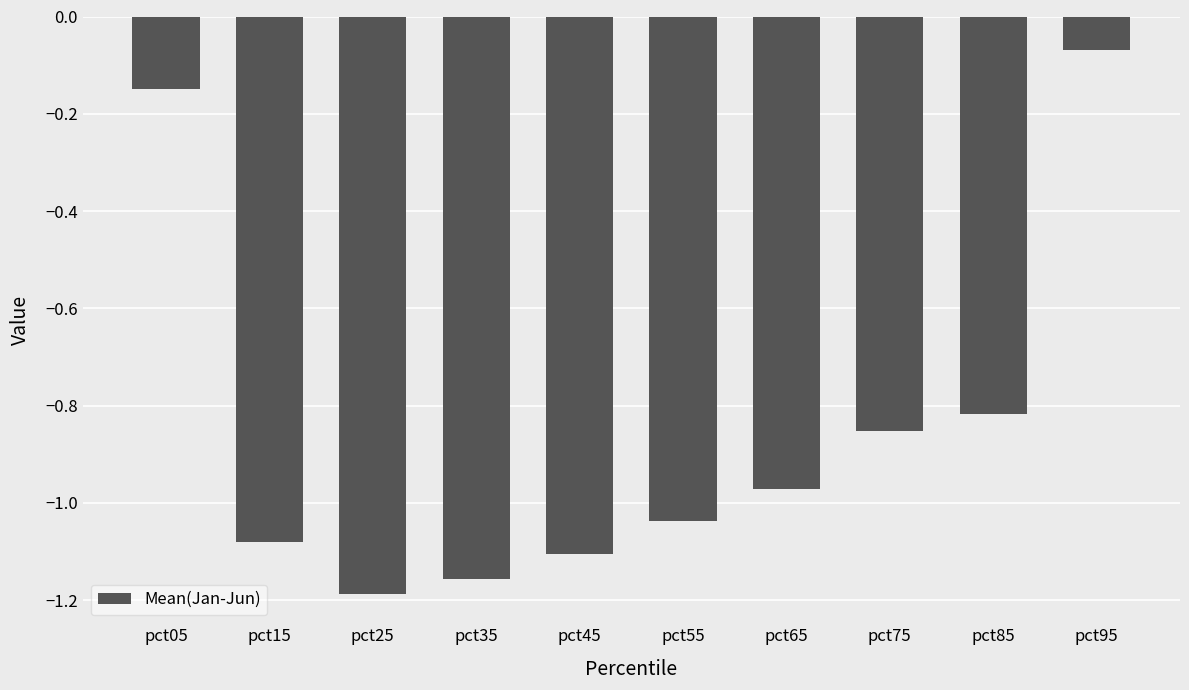

The chart shows a value of -1.2 at pct85. True or false?

False